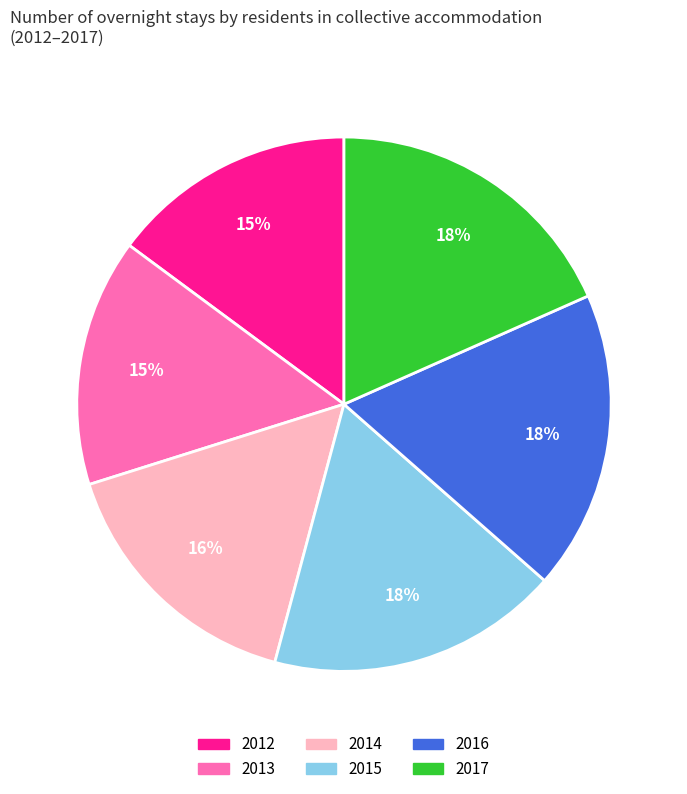

To the nearest percent, what portion does 2017 represent?

18%